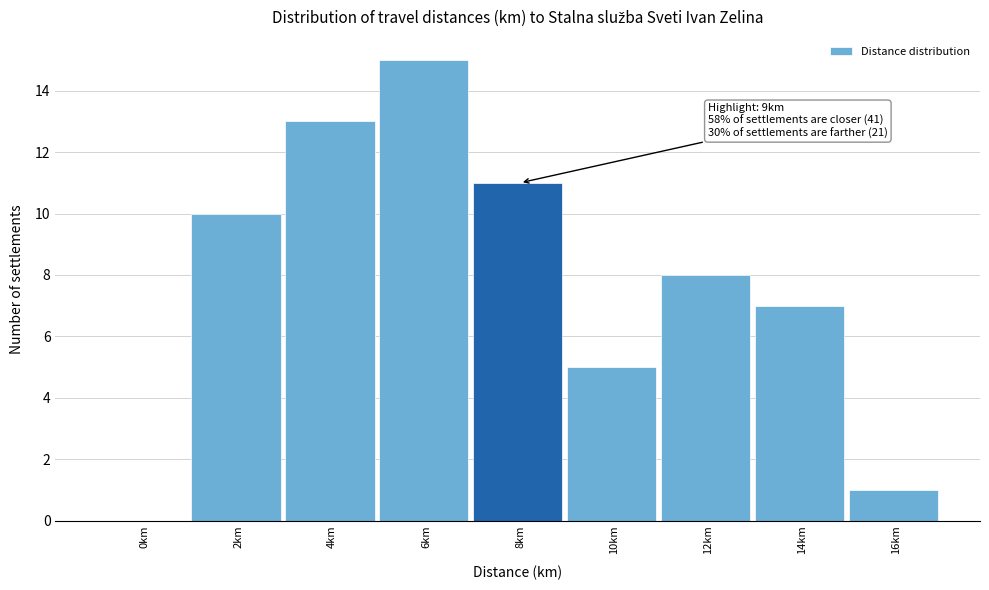

Reading left to right, extract all data points from this chart.

0km=0	2km=10	4km=13	6km=15	8km=11	10km=5	12km=8	14km=7	16km=1